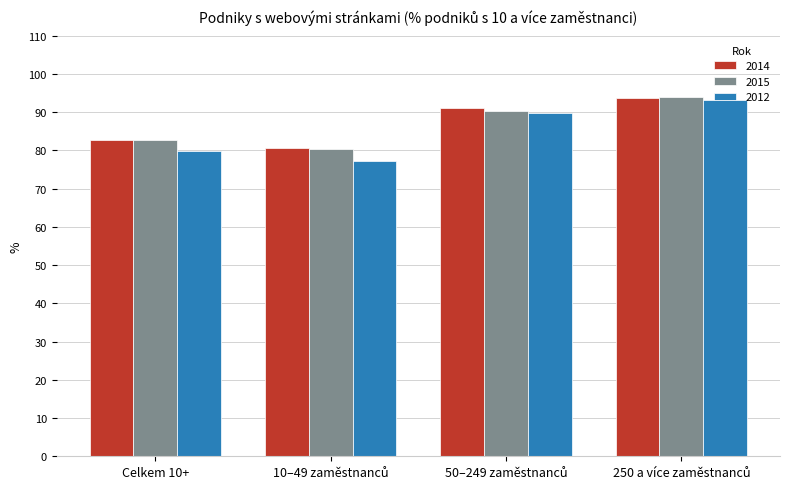

How many bars are there in total?

12